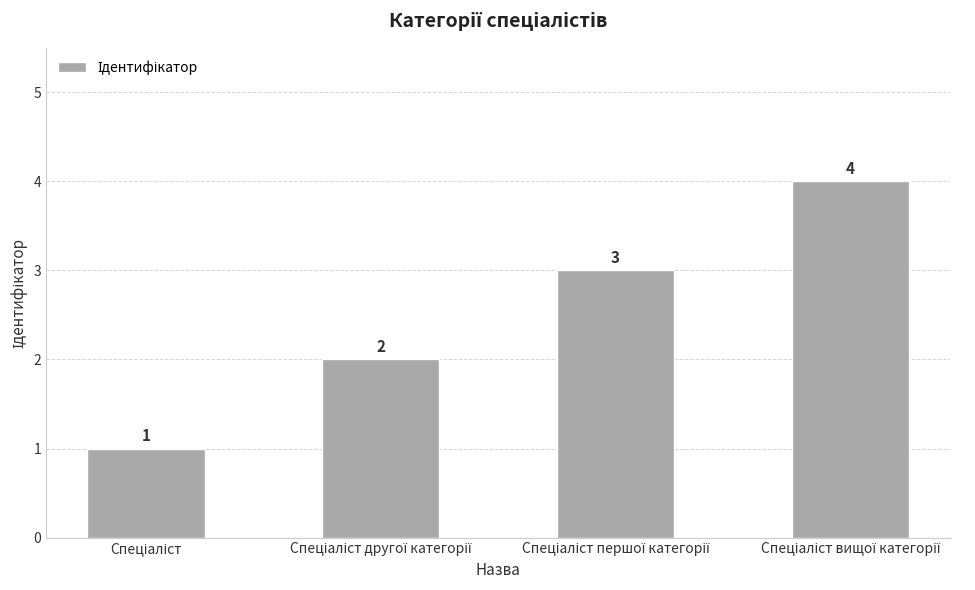

How many values are between 2 and 4?

3